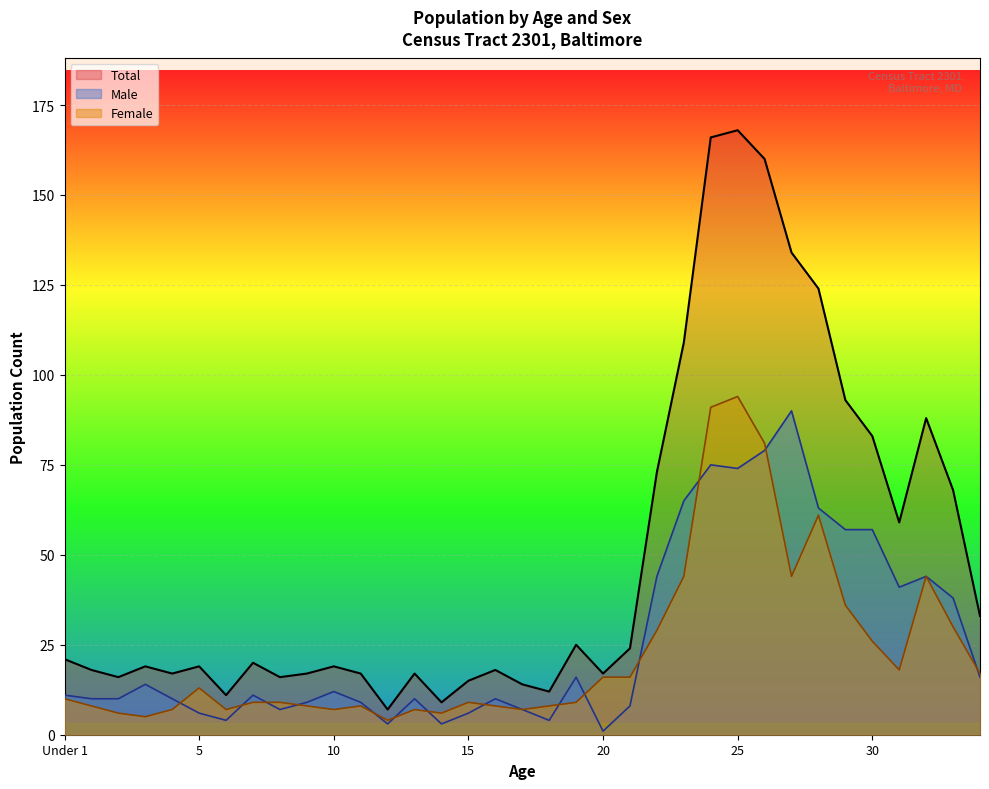

Which series has the largest range (max minus min)?

Total